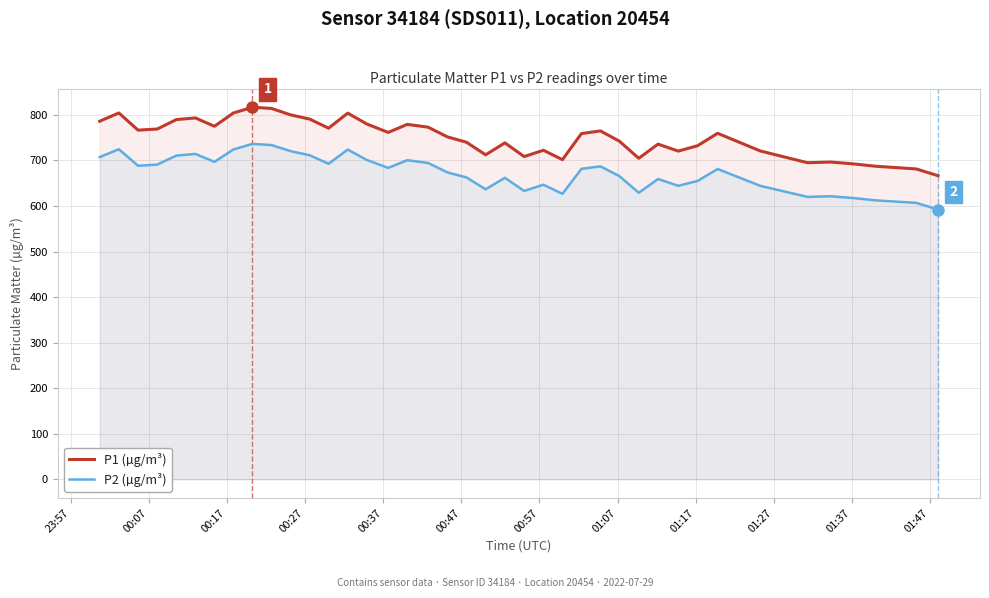

What is the average value of the P1 (µg/m³) series?

750.3